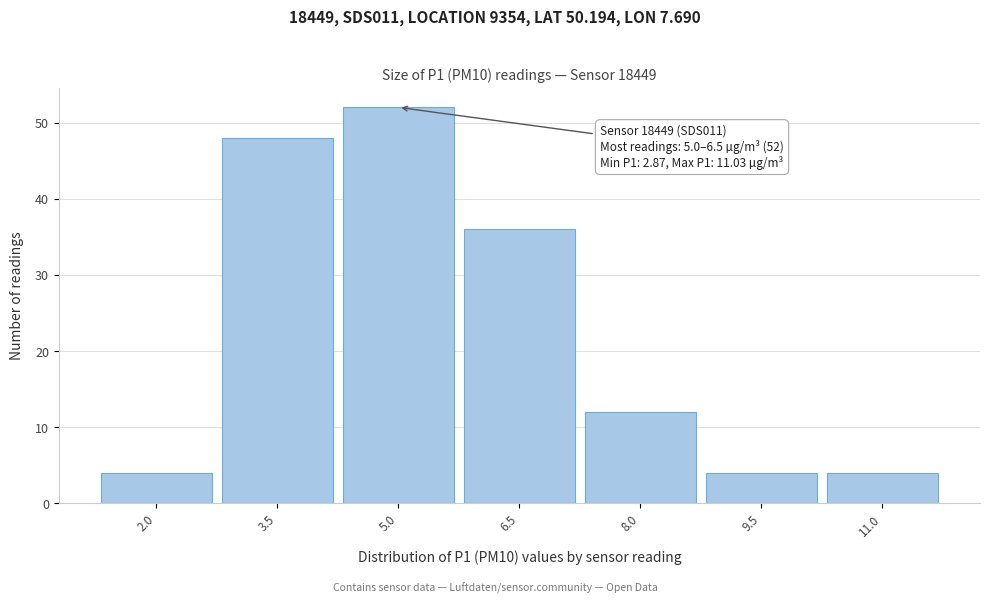

Reading right to left, transcribe all the data shown in this chart.

11.0=4	9.5=4	8.0=12	6.5=36	5.0=52	3.5=48	2.0=4